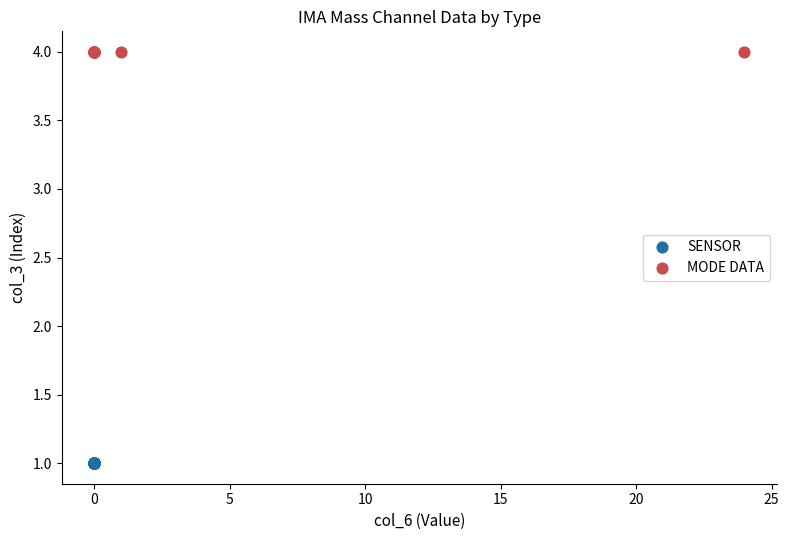

Which series reaches the maximum Y coordinate?

MODE DATA